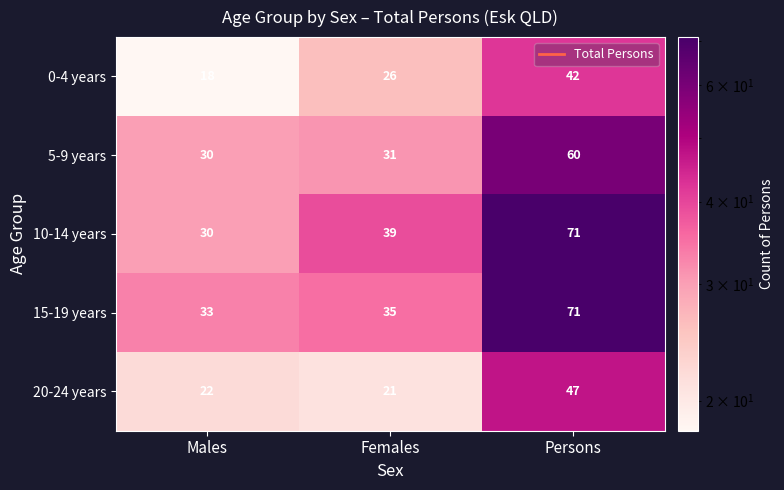

Is it true that 15-19 years equals 122 at Persons?

False